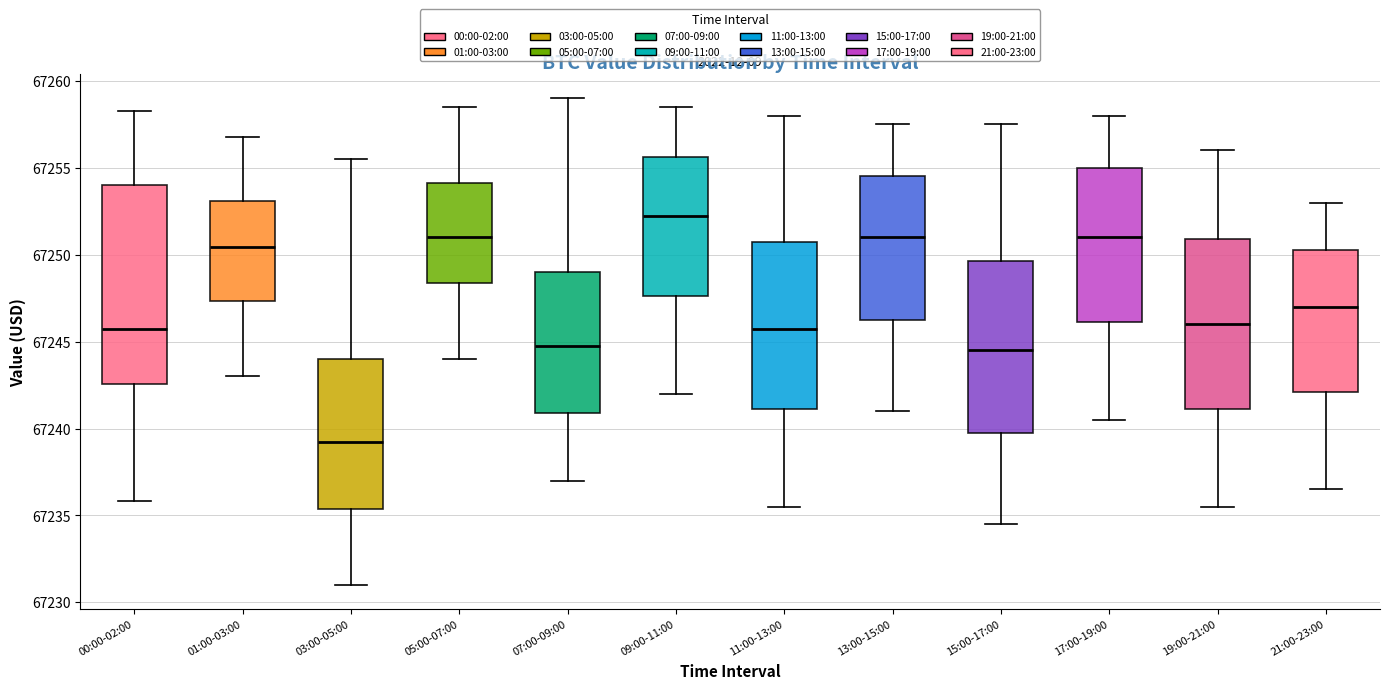

Which box's median line is the highest?

09:00-11:00